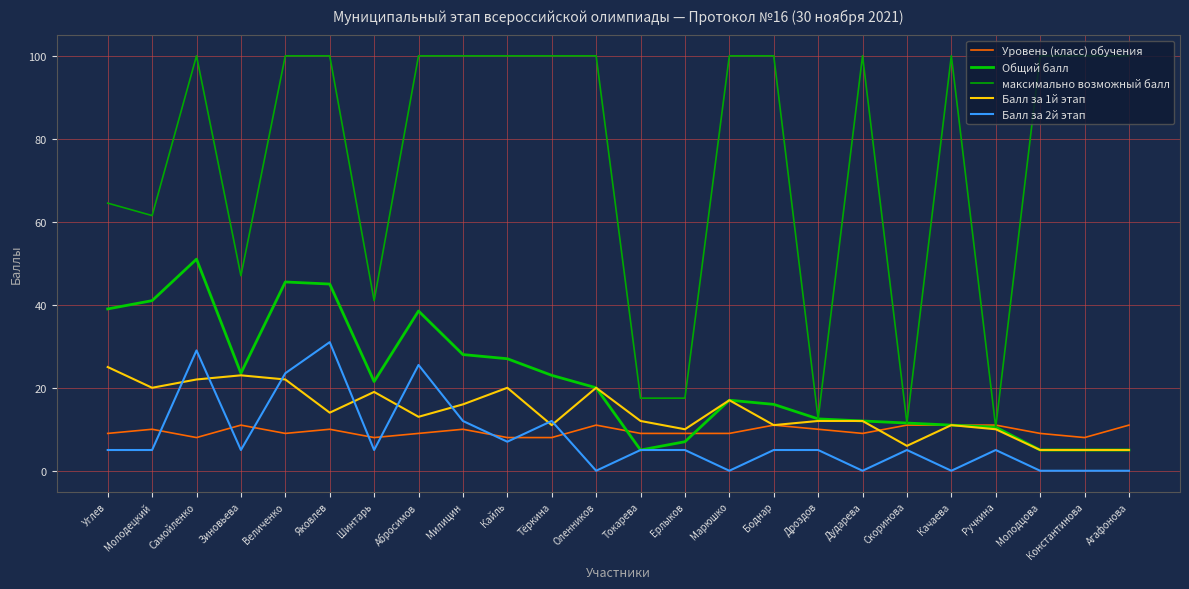

True or false: максимально возможный балл and Общий балл intersect in this chart.

False